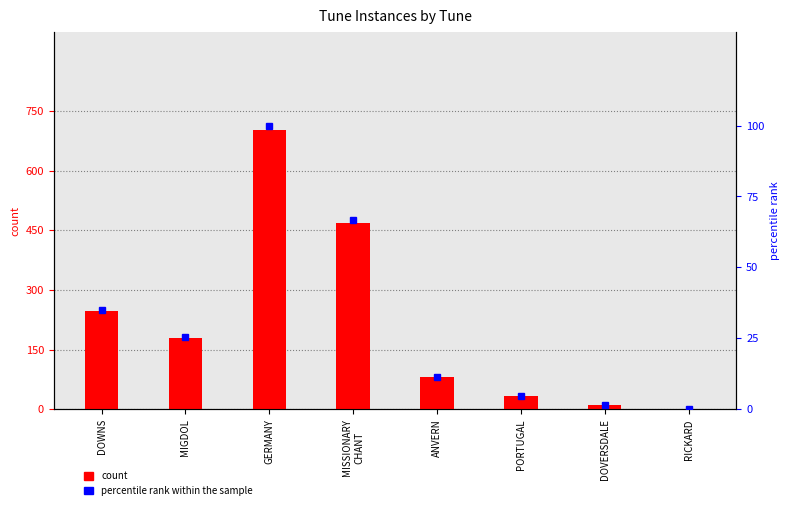

Where is count nearest to the value 352?

DOWNS